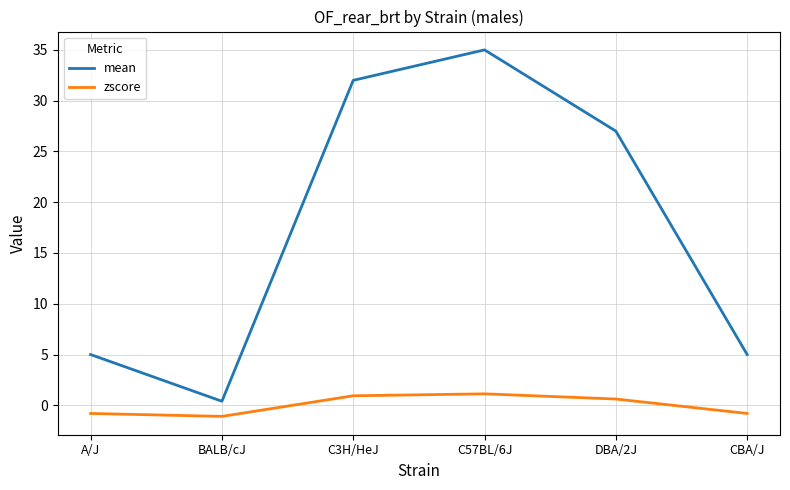

What is the smallest value displayed?

-1.1